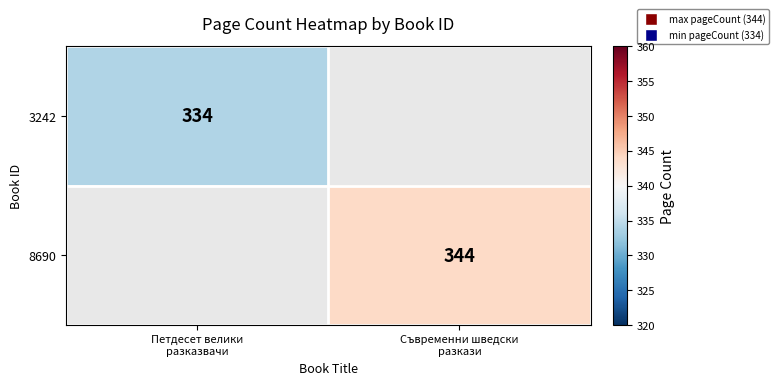

Rank the series by their average value, from lowest to highest.

3242, 8690